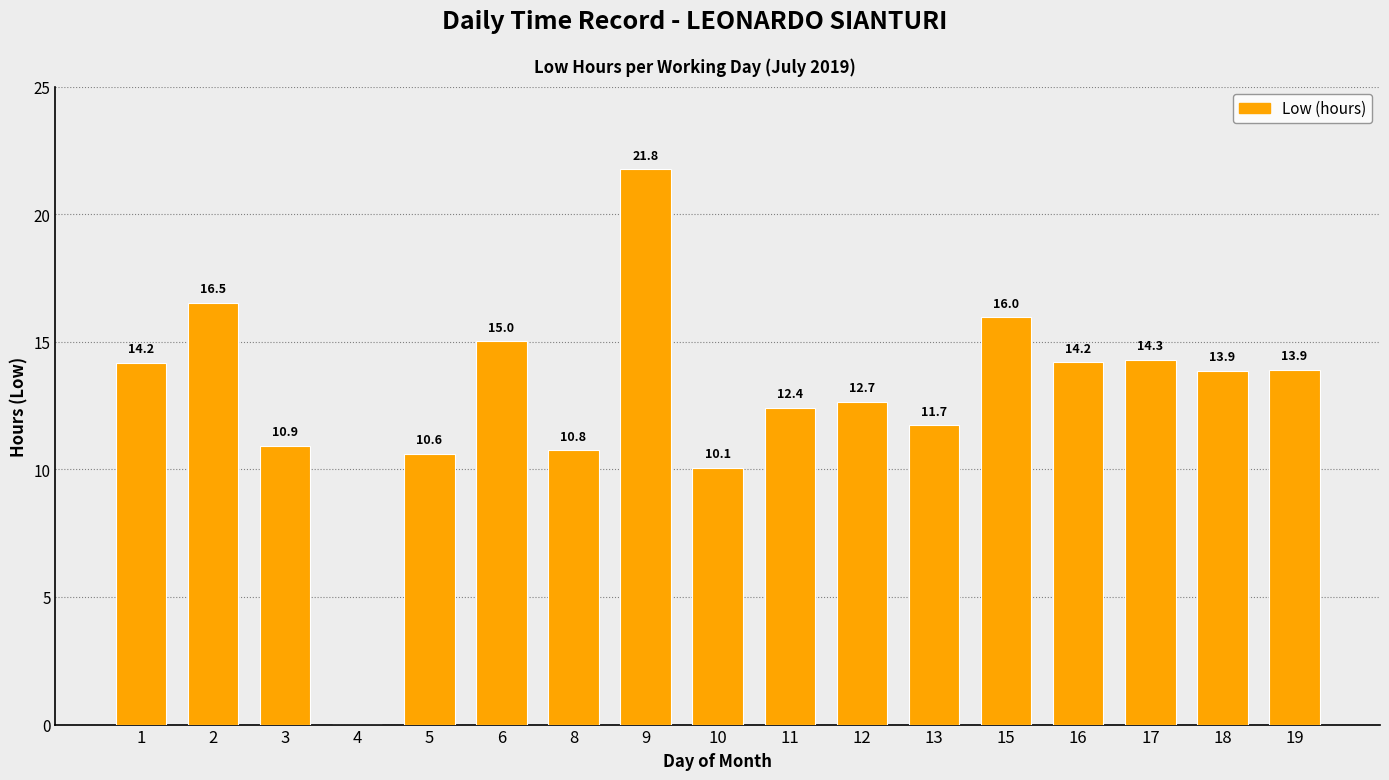

Which has a higher value, 15 or 3?

15